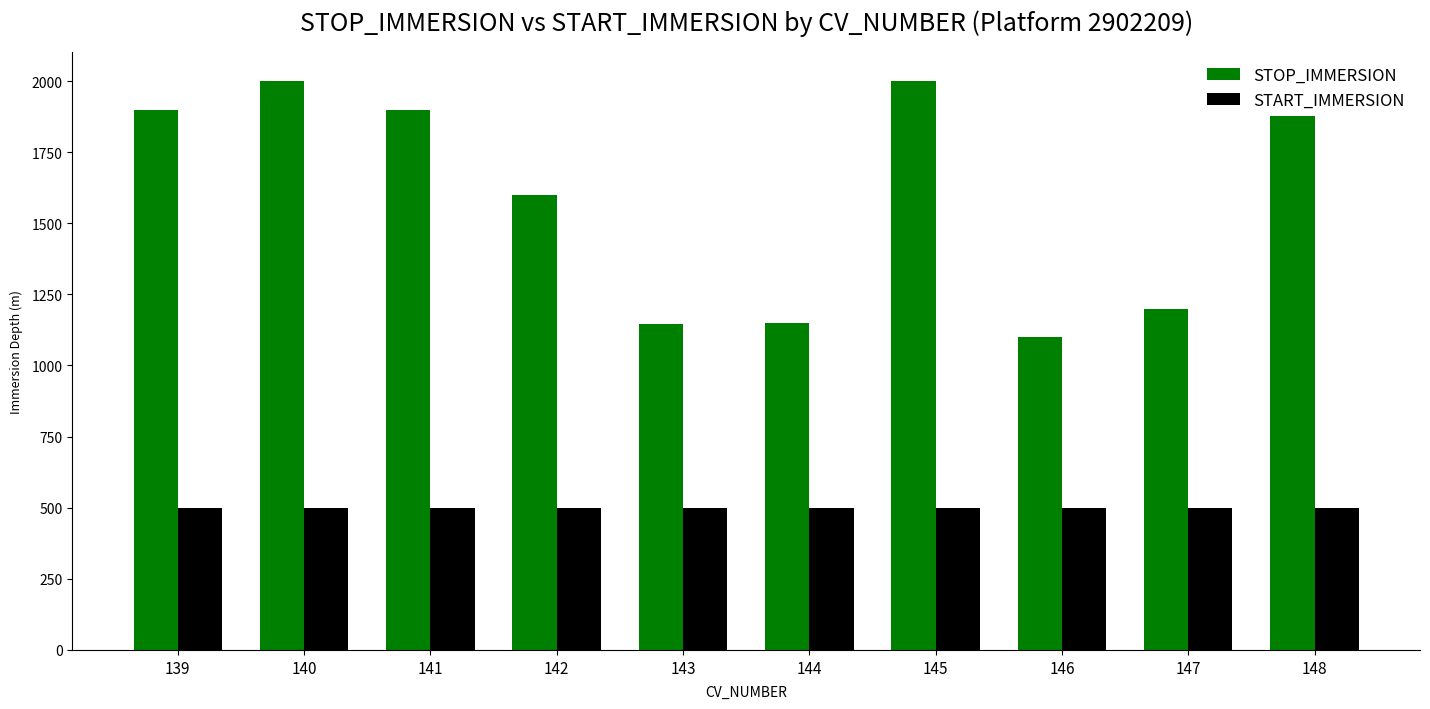

How many bars are there in total?

20